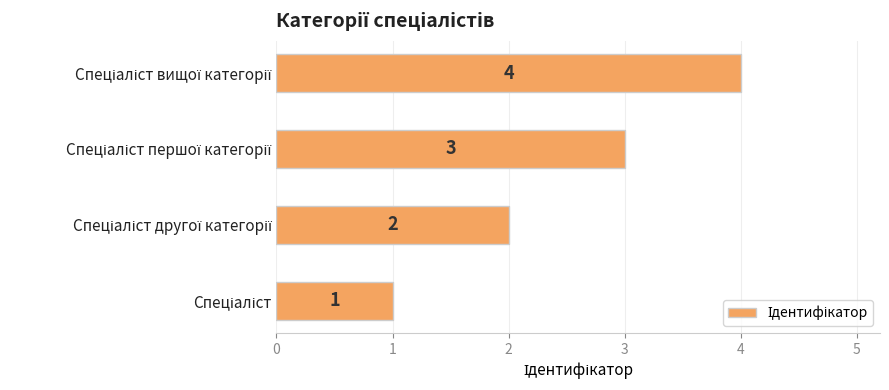

How many values are between 2 and 4?

3